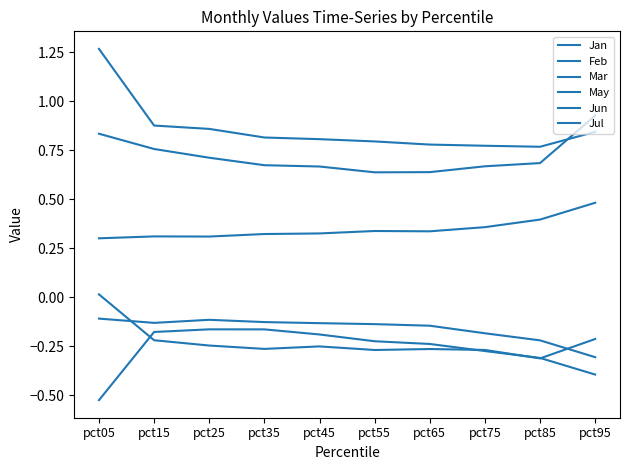

Rank the series by their maximum value, from lowest to highest.

Jun, Feb, Mar, May, Jul, Jan